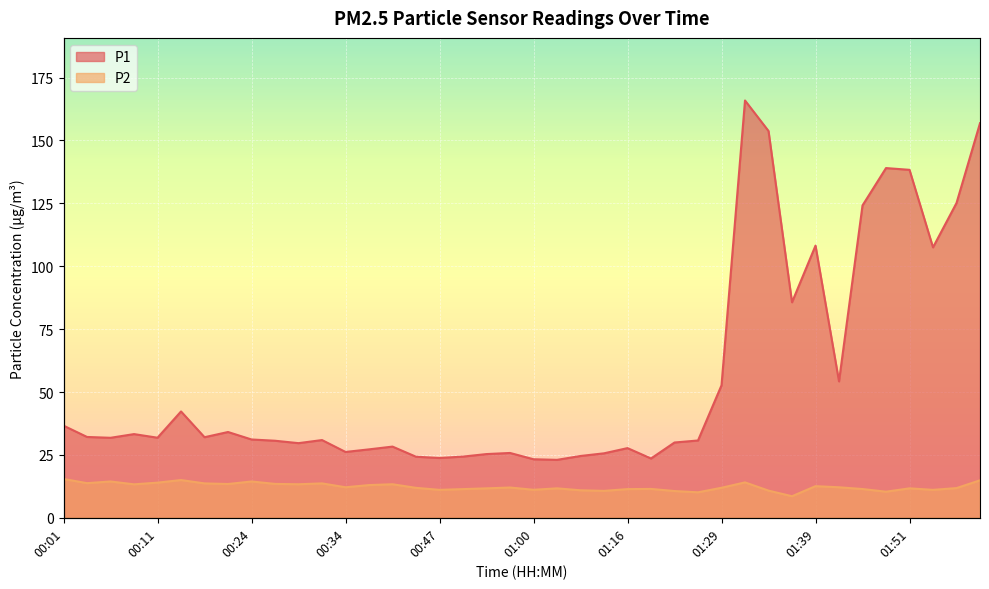

True or false: P1 has more than 0 points higher than both neighbors.

True